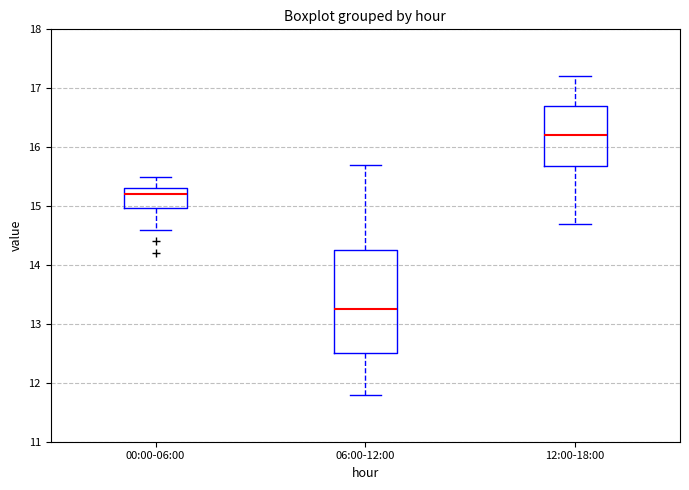

Which box has the highest median line?

12:00-18:00